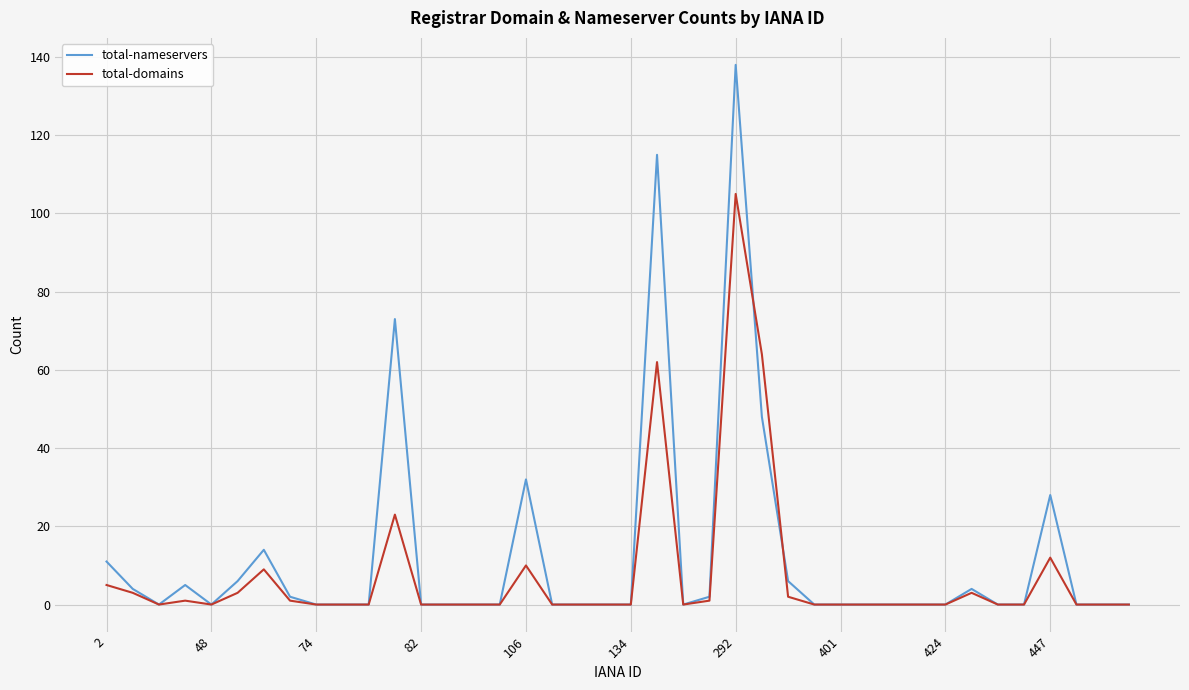

How many distinct data groups are displayed?

2